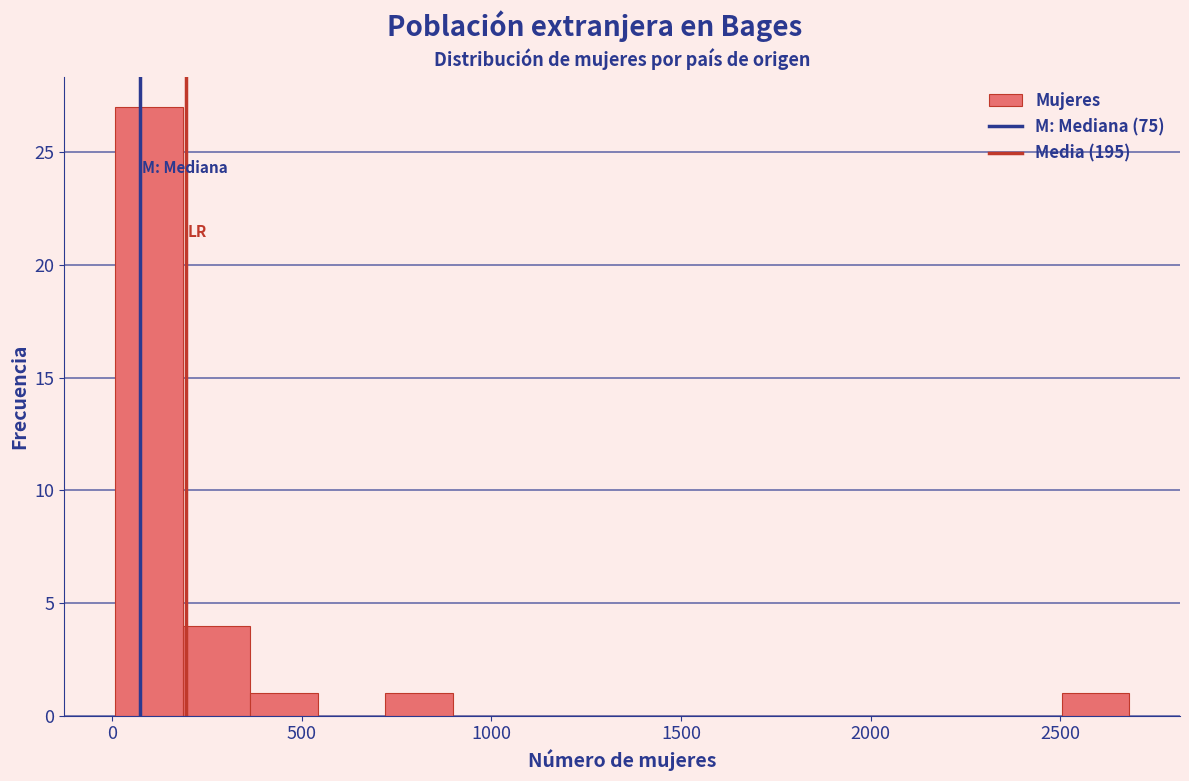

Around what value on the x-axis is the tallest bar? Give the approximate position of its centre, as read against the axis.

100